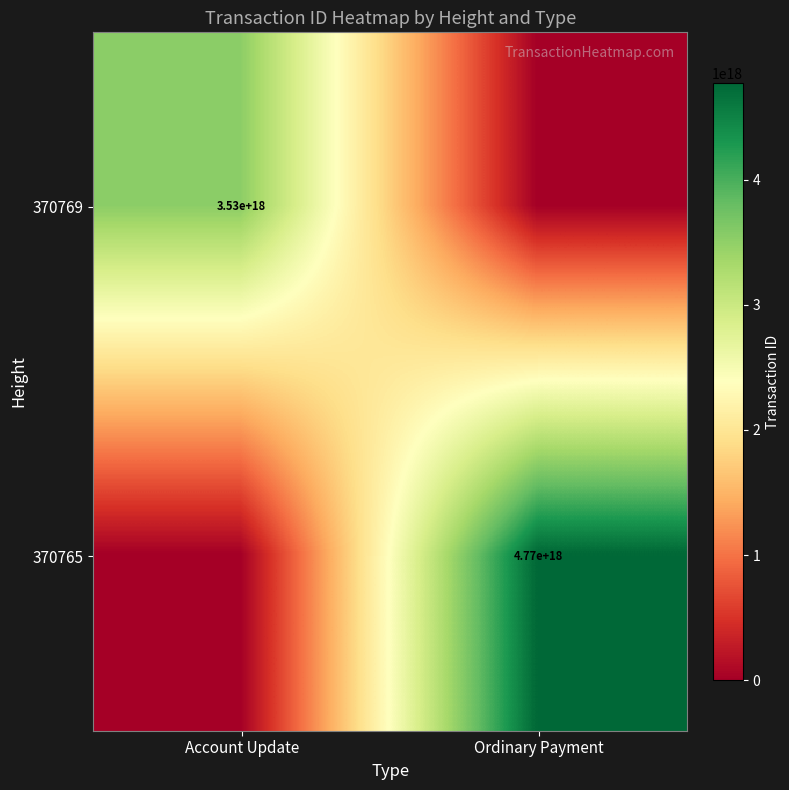

The 370765 series shows 4770000000000000000 at Ordinary Payment. True or false?

True